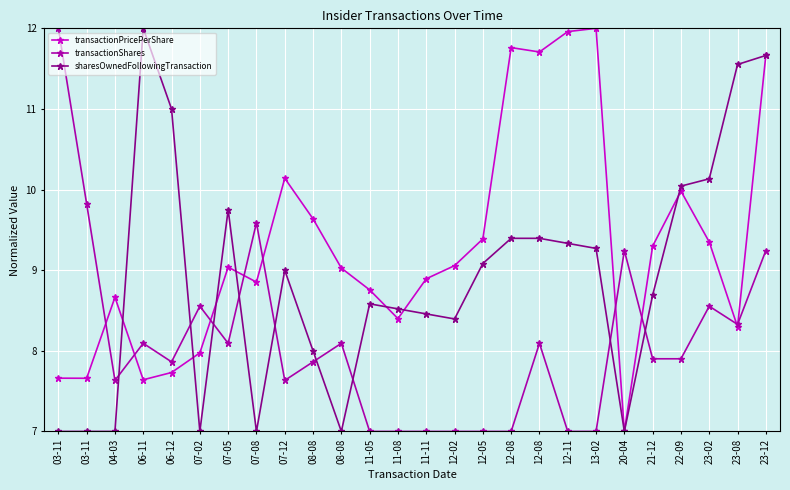

Rank the categories by transactionPricePerShare value from highest to lowest.

13-02, 12-11, 12-08, 12-08, 23-12, 07-12, 22-09, 08-08, 12-05, 23-02, 21-12, 12-02, 07-05, 08-08, 11-11, 07-08, 11-05, 04-03, 11-08, 23-08, 07-02, 06-12, 03-11, 03-11, 06-11, 20-04